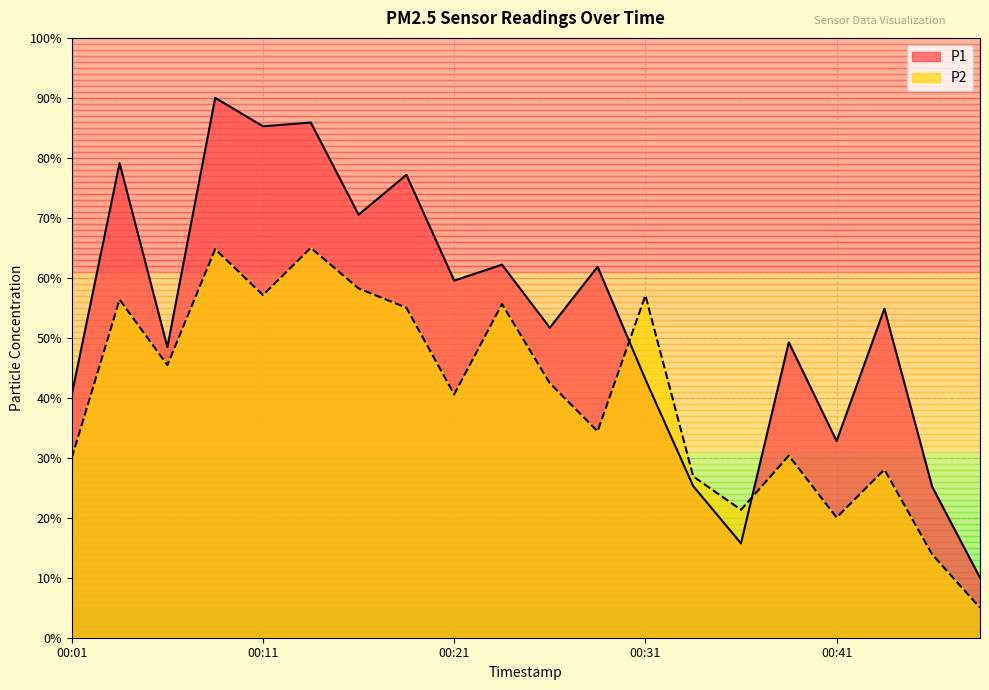

How many values in the P1 series are below 54?

10